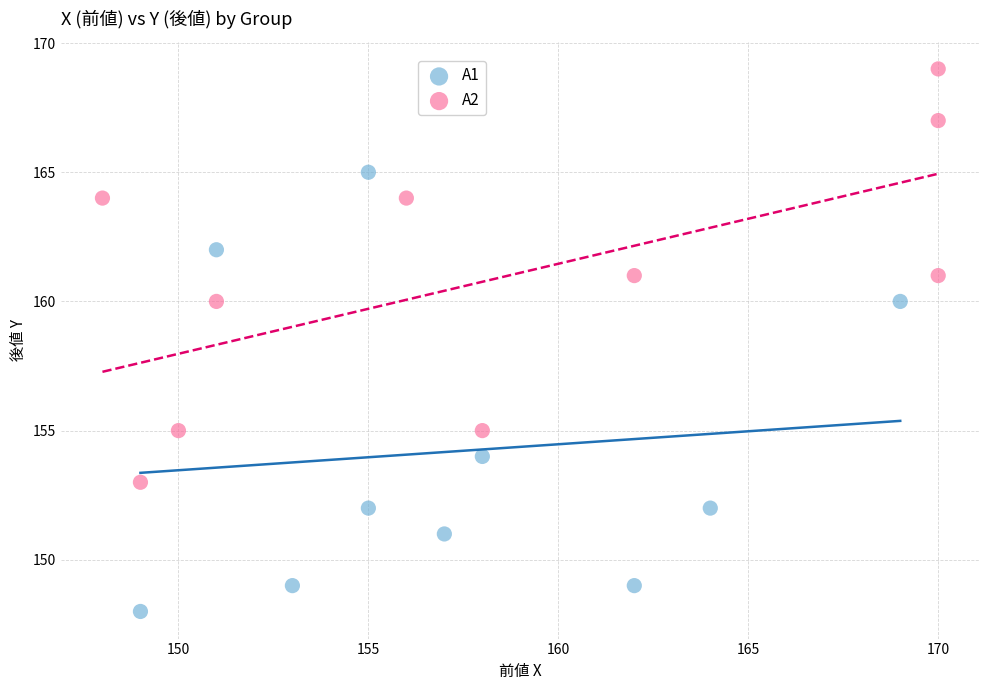

Which series contains the highest Y value?

A2